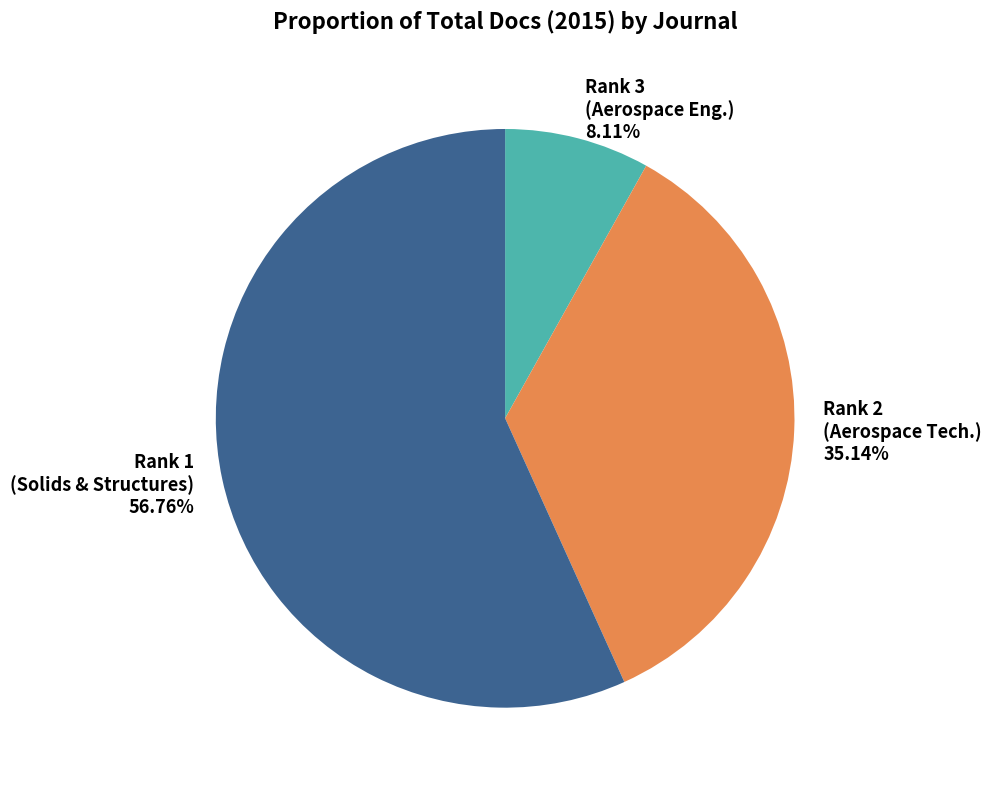

Which slice is the smallest?

Rank 3 (Aerospace Eng.)